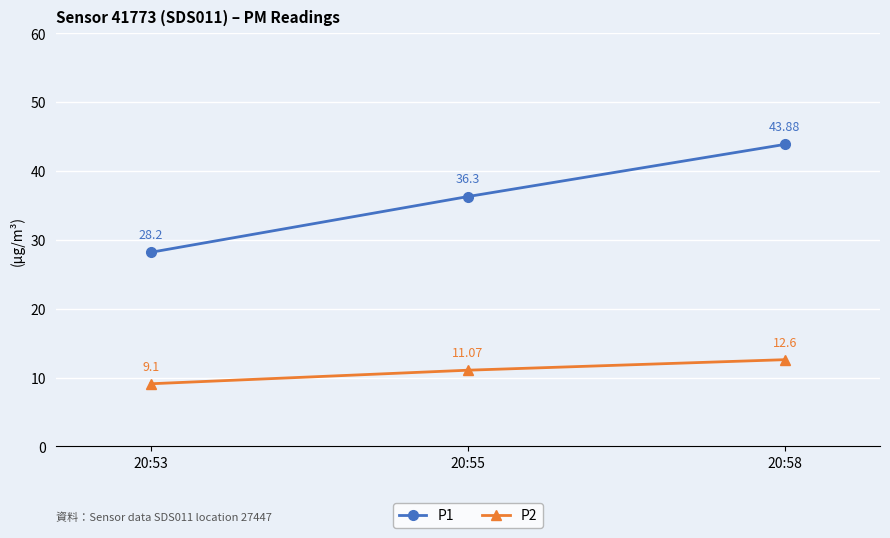

How many lines are shown in the chart?

2